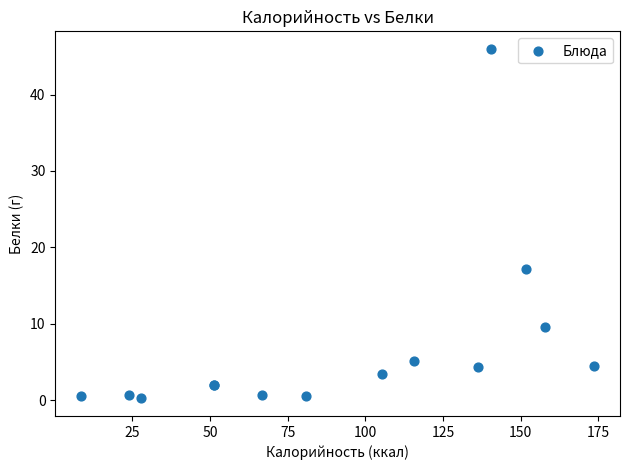

What Y value in the scatter plot is closest to 23?

17.2